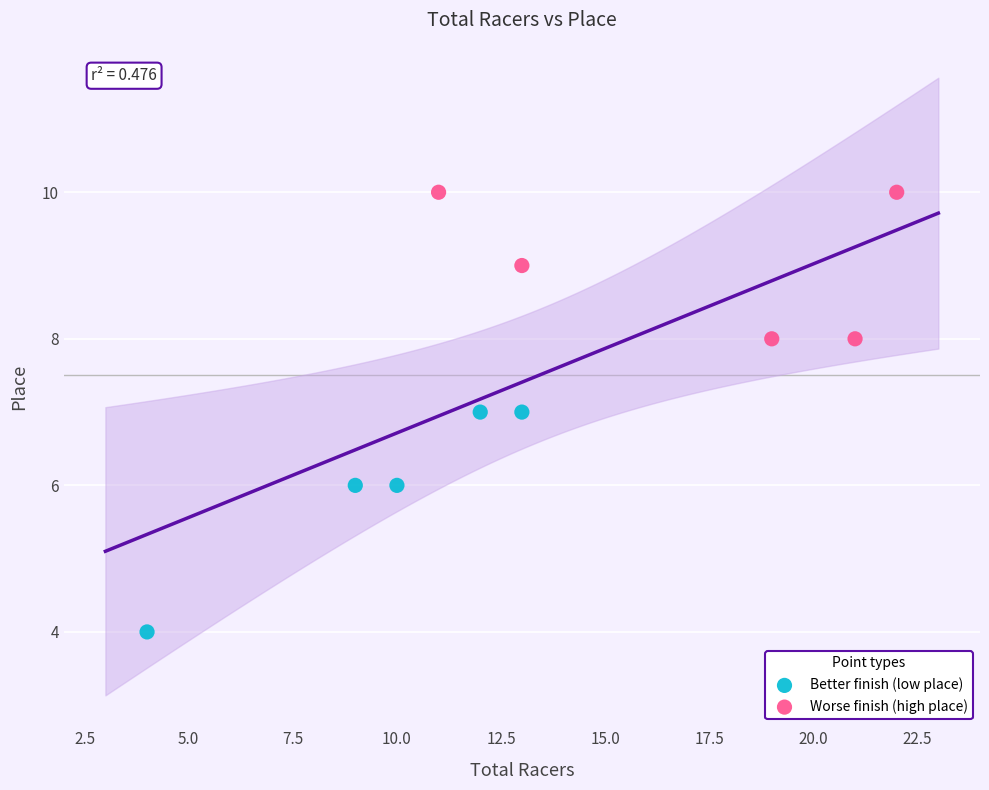

Which series reaches the minimum Y coordinate?

Better finish (low place)